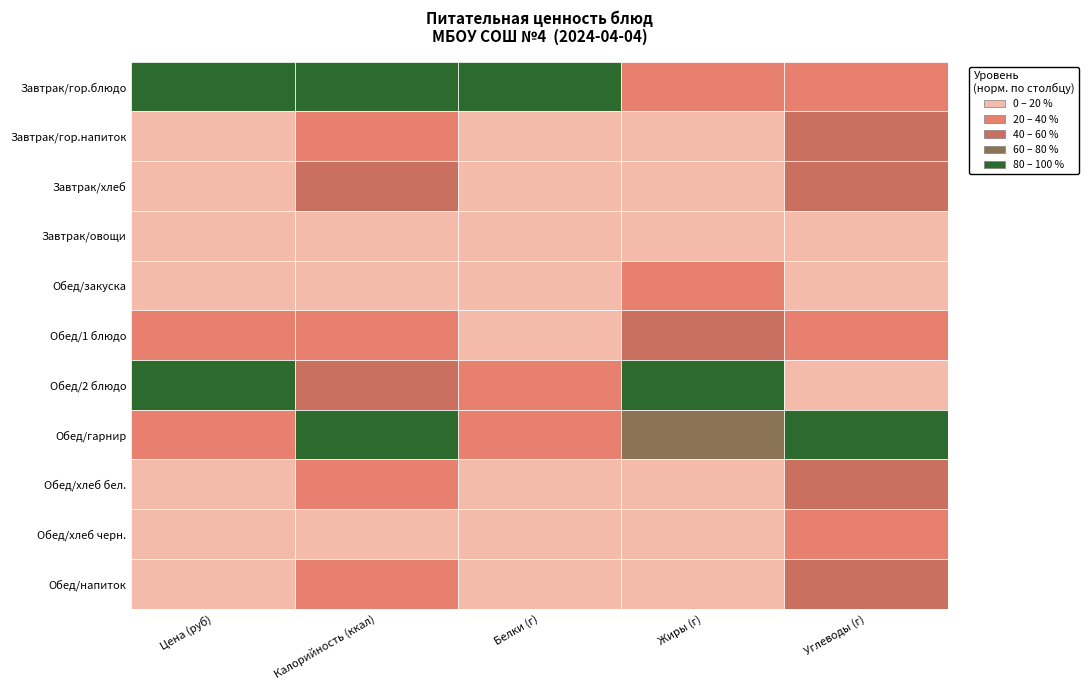

Reading right to left, list all the values displayed in this chart.

Завтрак/гор.блюдо: 4=13.9	3=5.0	2=35.2	1=339.5	0=68.5
Завтрак/гор.напиток: 4=20.0	3=0.0	2=0.4	1=80.0	0=14.4
Завтрак/хлеб: 4=19.9	3=0.4	2=0.5	1=146.0	0=3.0
Завтрак/овощи: 4=1.5	3=0.1	2=0.5	1=8.4	0=10.8
Обед/закуска: 4=6.2	3=4.3	2=1.4	1=69.0	0=15.0
Обед/1 блюдо: 4=12.8	3=5.2	2=2.1	1=106.2	0=21.1
Обед/2 блюдо: 4=8.7	3=12.7	2=13.8	1=204.0	0=66.5
Обед/гарнир: 4=44.5	3=9.4	2=10.3	1=303.7	0=16.8
Обед/хлеб бел.: 4=19.7	3=0.3	2=3.0	1=94.0	0=2.6
Обед/хлеб черн.: 4=13.4	3=0.5	2=2.6	1=69.6	0=3.0
Обед/напиток: 4=27.0	3=0.0	2=0.5	1=110.0	0=11.1